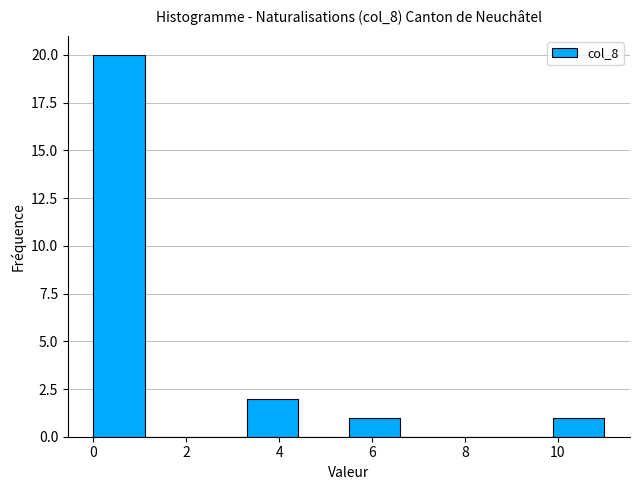

Reading left to right, transcribe this chart: for each bar, give the range it covers on the x-axis and its height. Neither the bar edges nor the heights are printed on the chart, so give them approximately, as read against the axes.

0.0 to 1.1: 20
1.1 to 2.2: 0
2.2 to 3.3: 0
3.3 to 4.4: 2
4.4 to 5.5: 0
5.5 to 6.6: 1
6.6 to 7.7: 0
7.7 to 8.8: 0
8.8 to 9.9: 0
9.9 to 11.0: 1